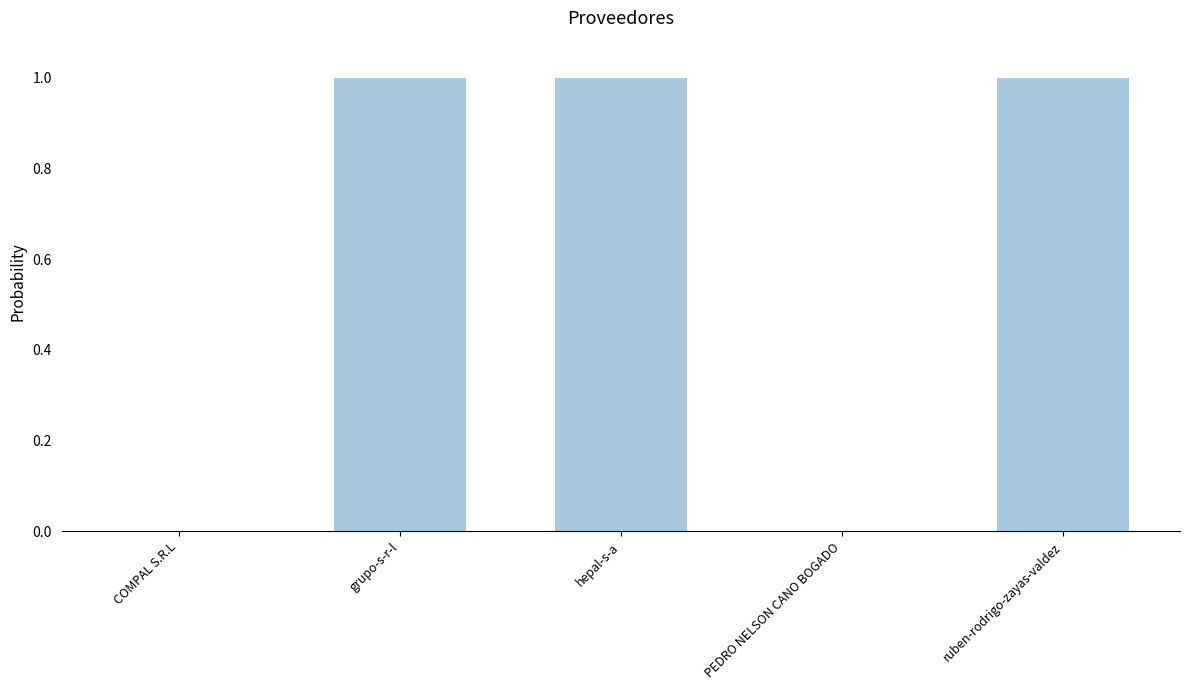

What is the change in value from COMPAL S.R.L to hepal-s-a?

+1